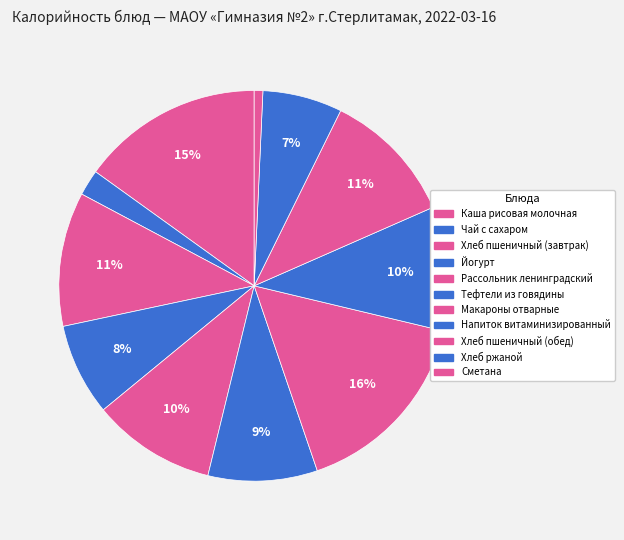

Does any single category account for the majority?

No